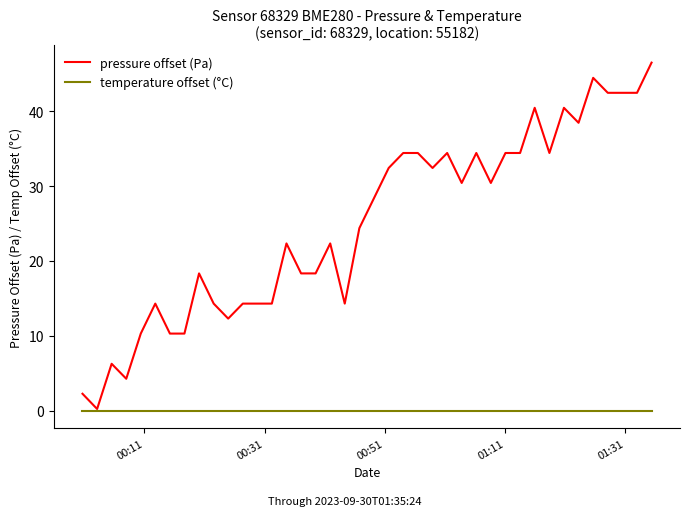

Which series has the largest total across all categories?

pressure offset (Pa)